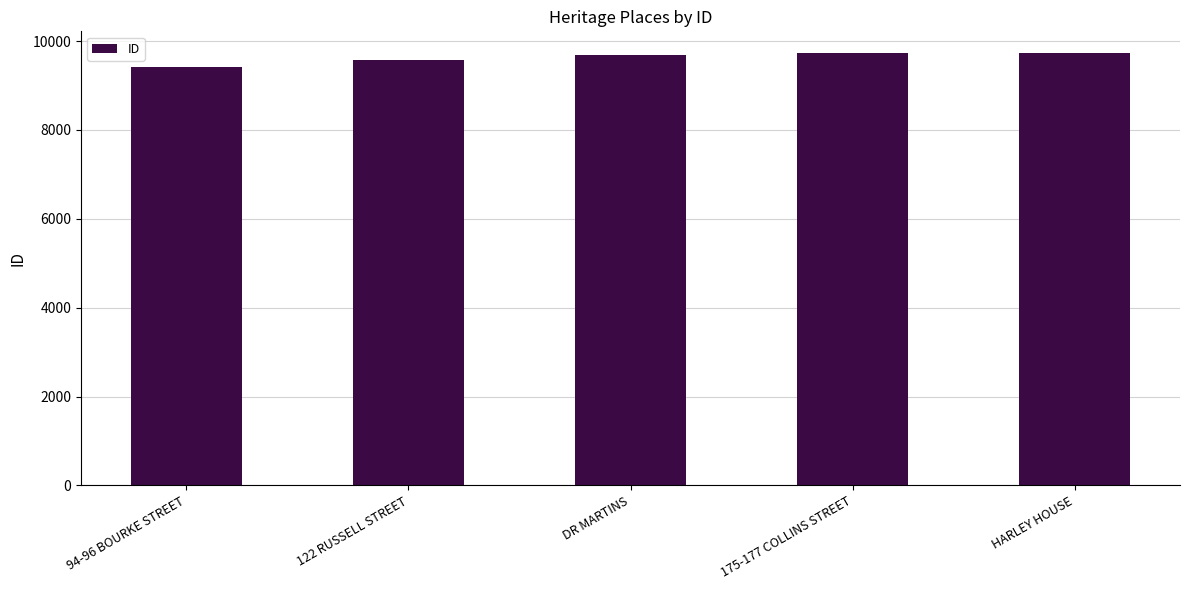

How many data points does each series have?

5